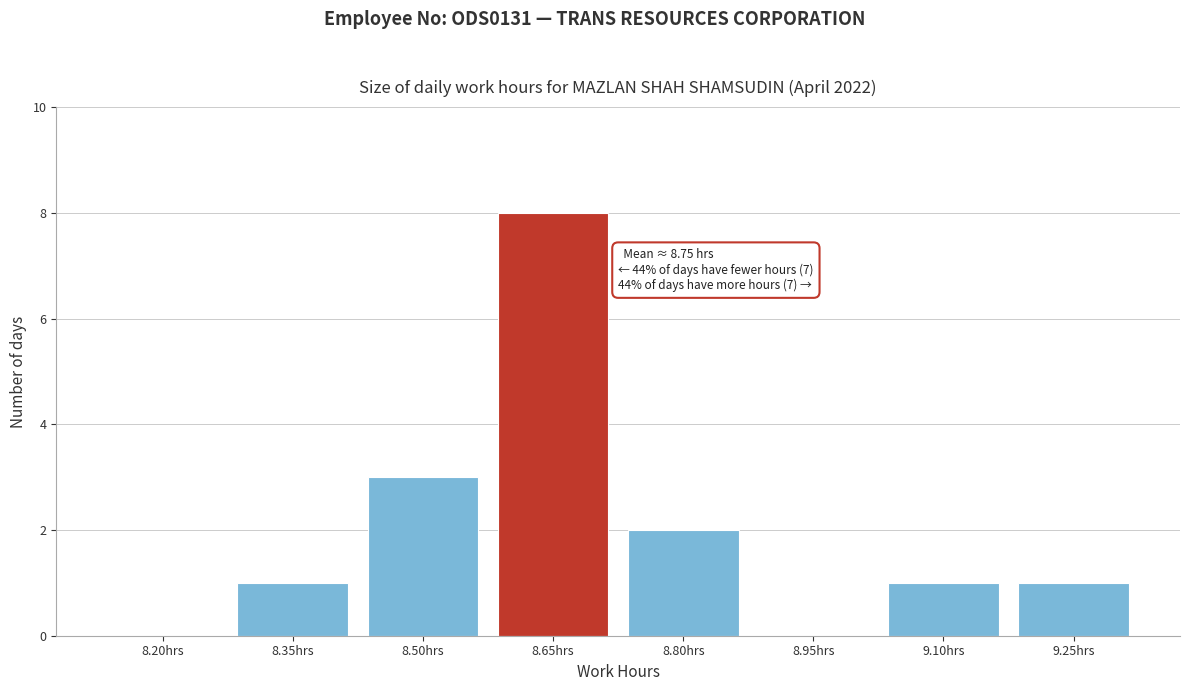

Reading left to right, transcribe all the data shown in this chart.

8.20hrs=0	8.35hrs=1	8.50hrs=3	8.65hrs=8	8.80hrs=2	8.95hrs=0	9.10hrs=1	9.25hrs=1